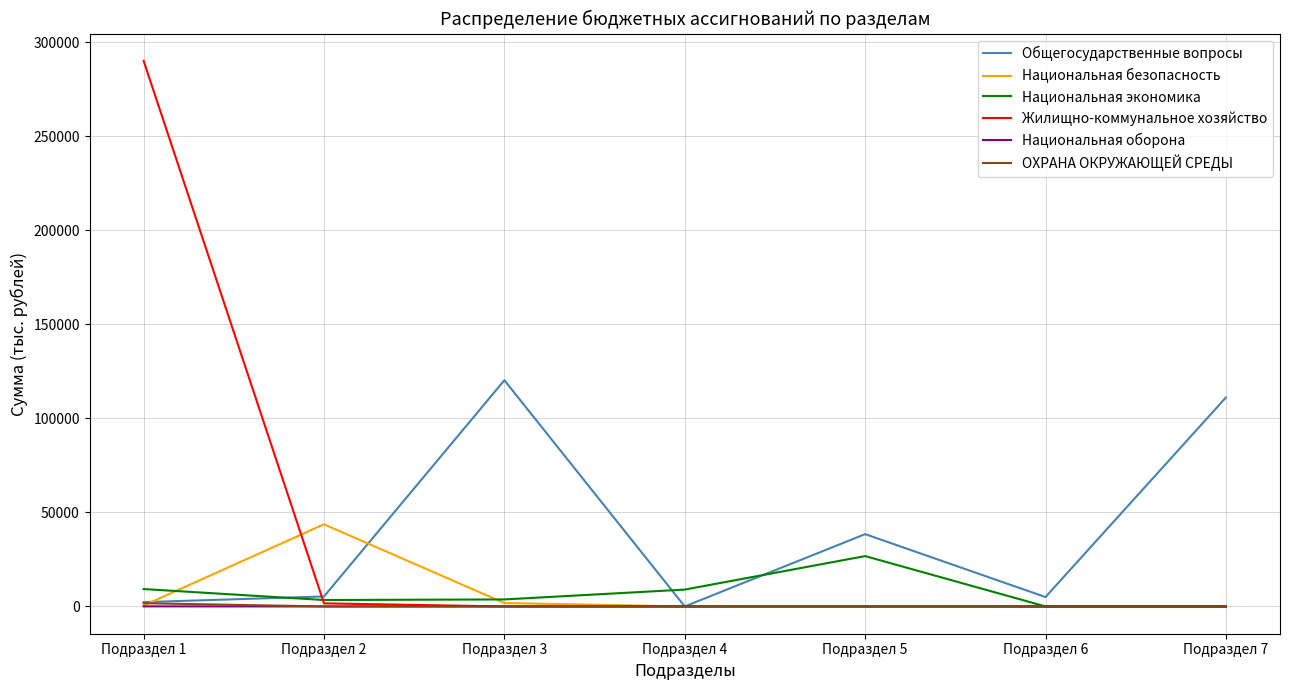

Which series changed the most between Подраздел 3 and Подраздел 6?

Общегосударственные вопросы